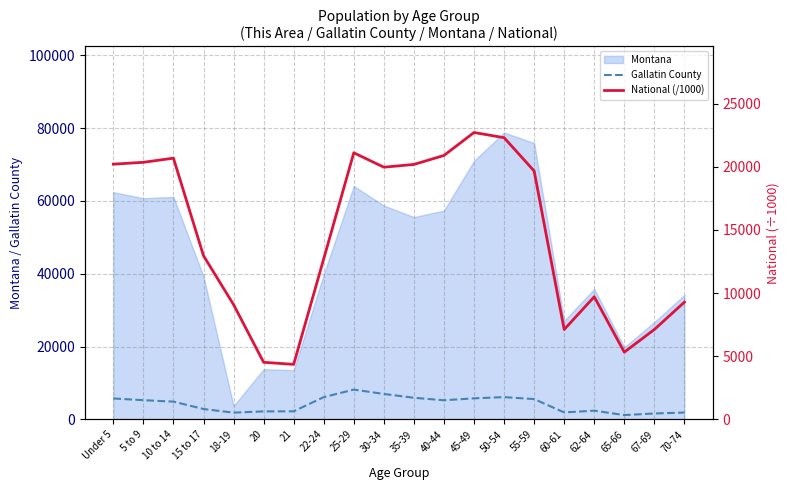

What position from the left is 20?

6